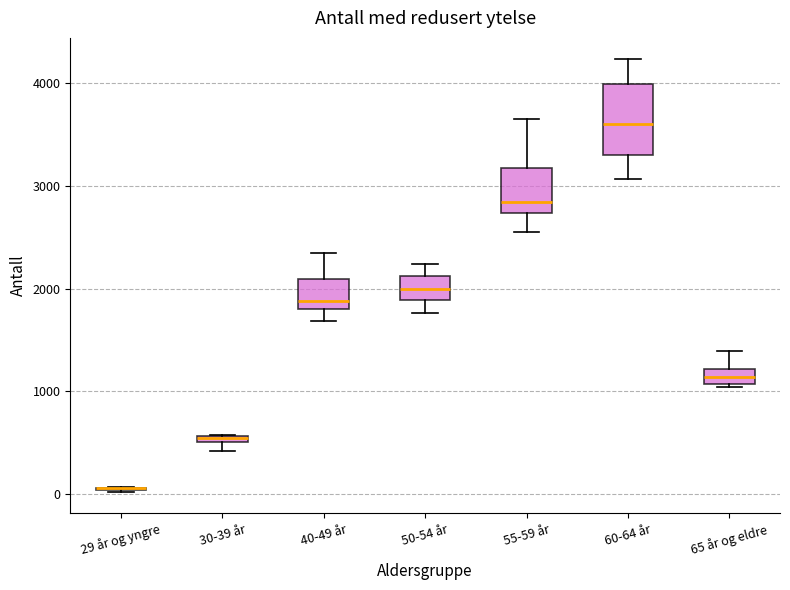

Where is the upper edge of the box for 30-39 år on the y-axis? The values are not printed on the chart, so give them approximately, as read against the axis.

600